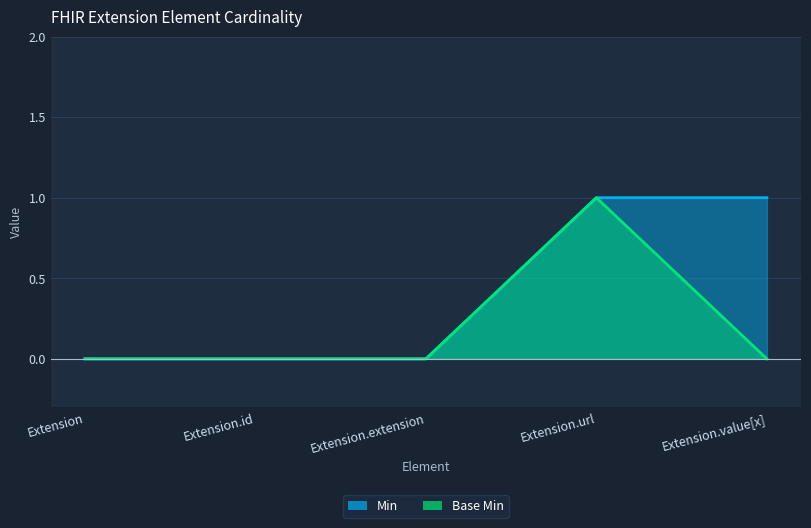

At which category does Base Min reach its first local peak?

Extension.url